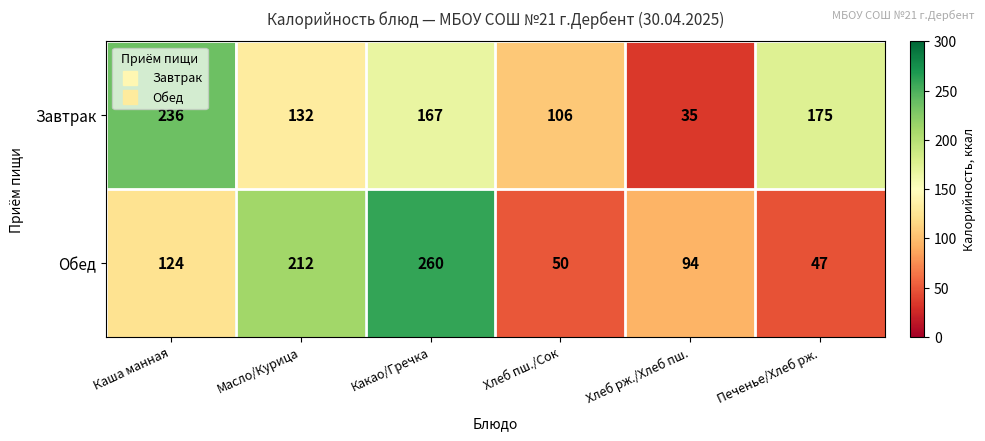

The value of Обед at Хлеб пш./Сок is 50. True or false?

True